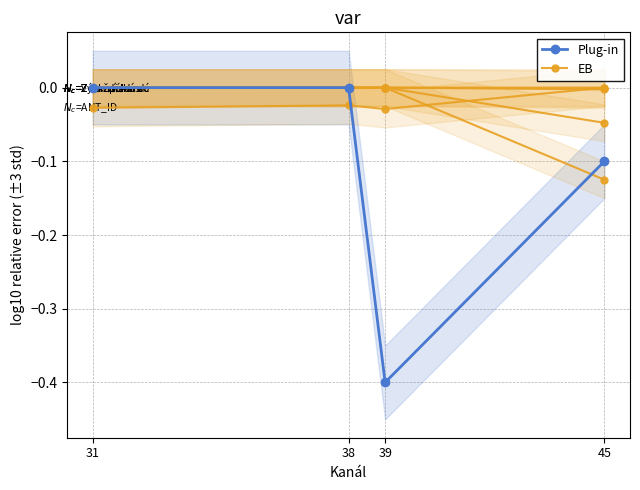

How many interior local valleys does the Plug-in series have?

1